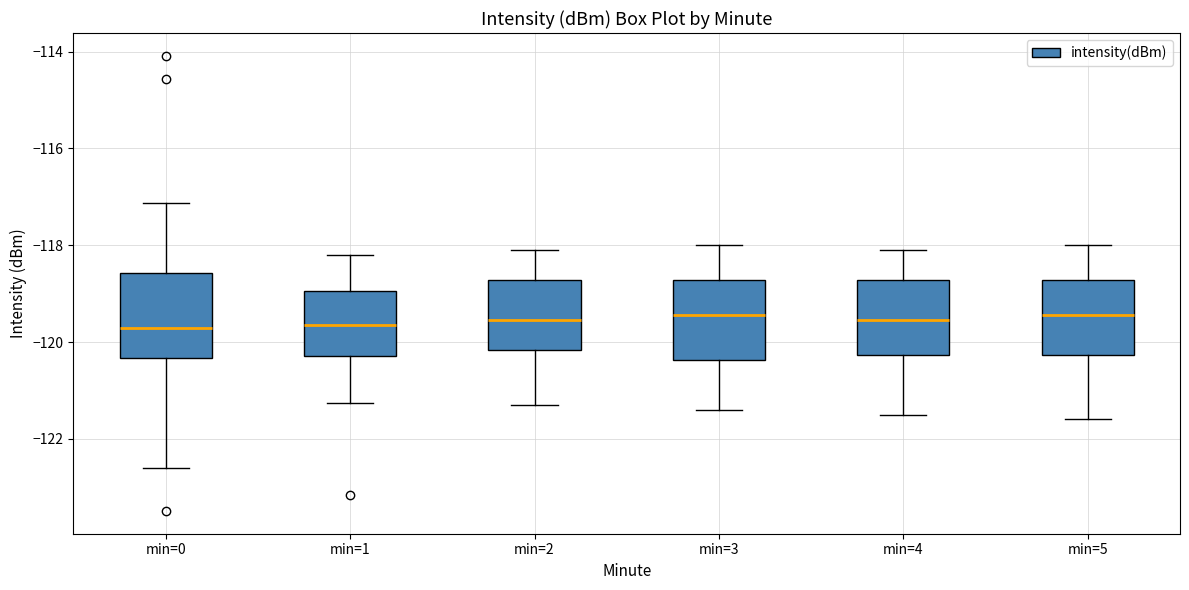

Reading left to right, read every box against the y-axis: the position of its median line, the range the box covers, and the ends of its whiskers. The values are not printed on the chart, so give them approximately, as read against the axis.

min=0: median -119.8, box -120.4 to -118.6, whiskers -122.6 to -117.2
min=1: median -119.6, box -120.2 to -119.0, whiskers -121.2 to -118.2
min=2: median -119.6, box -120.2 to -118.8, whiskers -121.2 to -118.0
min=3: median -119.4, box -120.4 to -118.8, whiskers -121.4 to -118.0
min=4: median -119.6, box -120.2 to -118.8, whiskers -121.4 to -118.0
min=5: median -119.4, box -120.2 to -118.8, whiskers -121.6 to -118.0